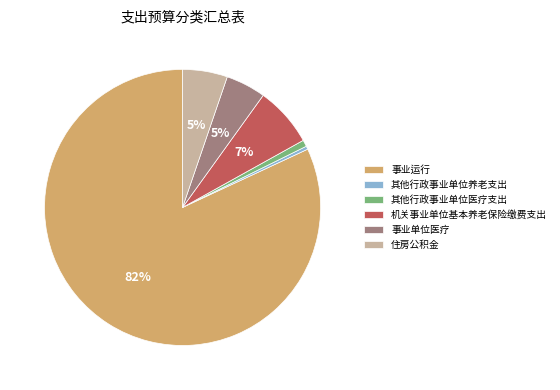

To the nearest percent, what is the average slice percentage?

17%